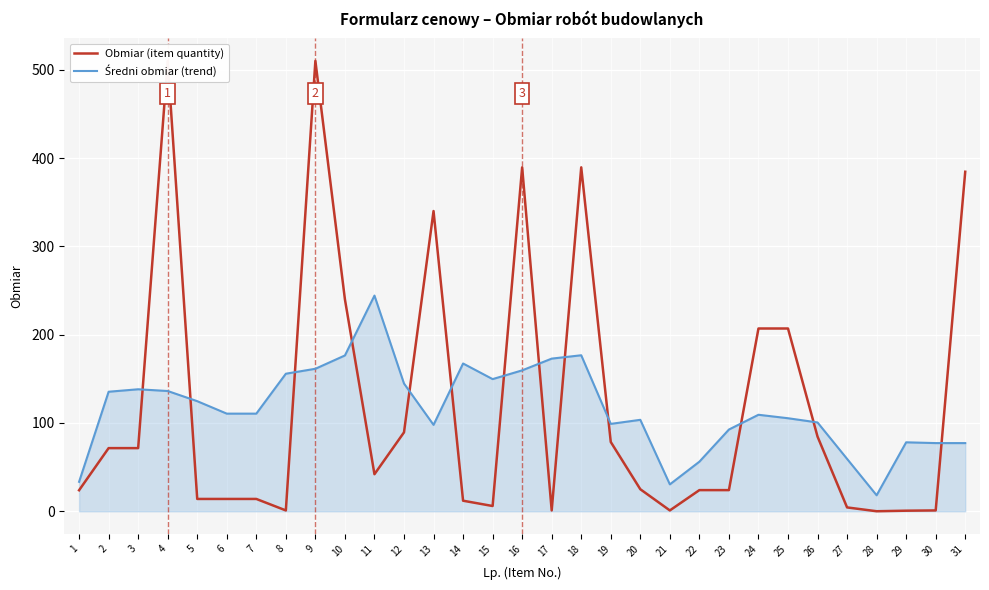

How many interior local peaks does the Obmiar (item quantity) series have?

5